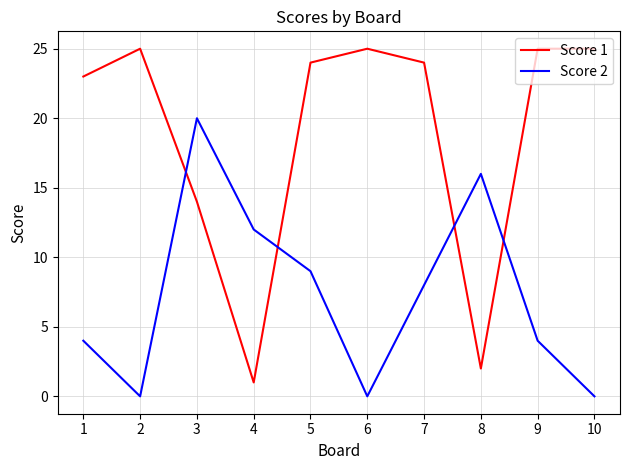

How many interior local peaks does the Score 2 series have?

2